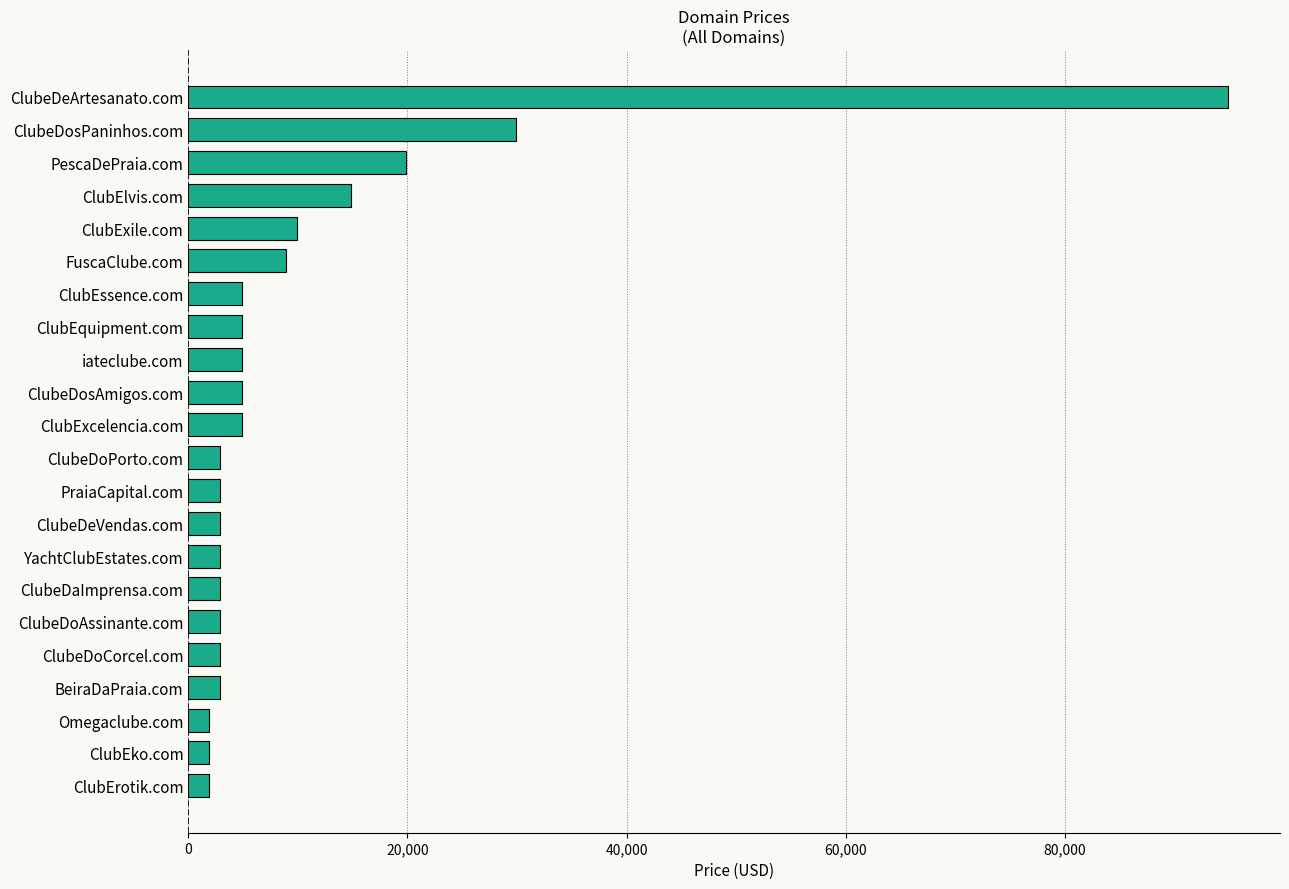

Which category has the highest value across all series?

ClubeDeArtesanato.com